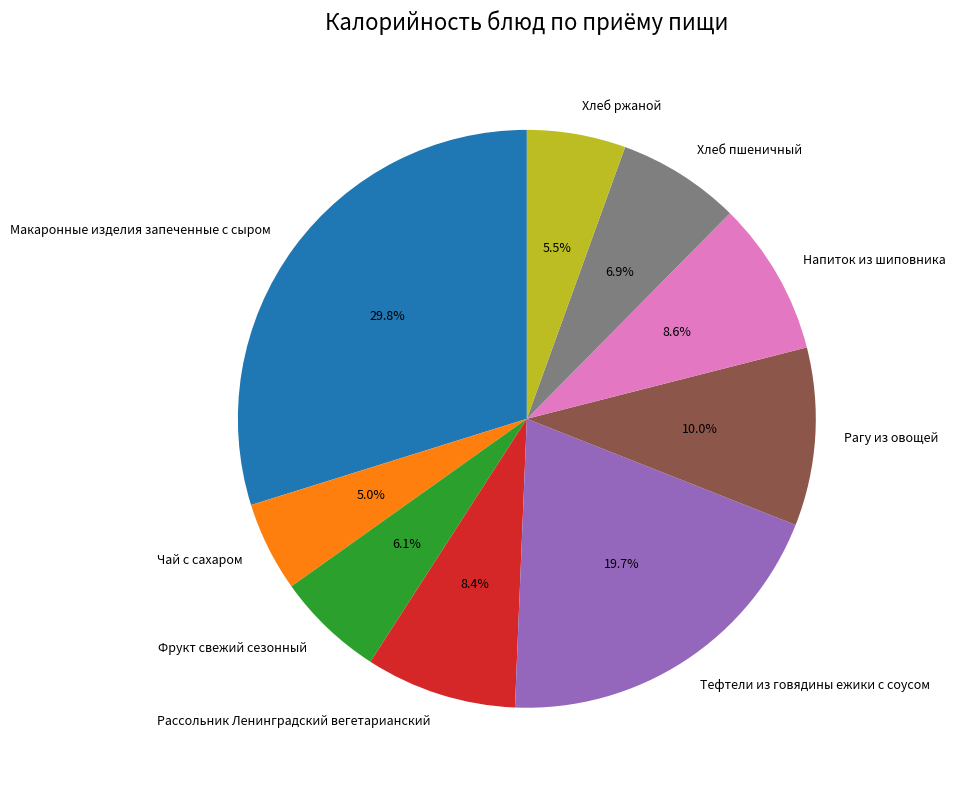

Is there a majority slice in this chart?

No